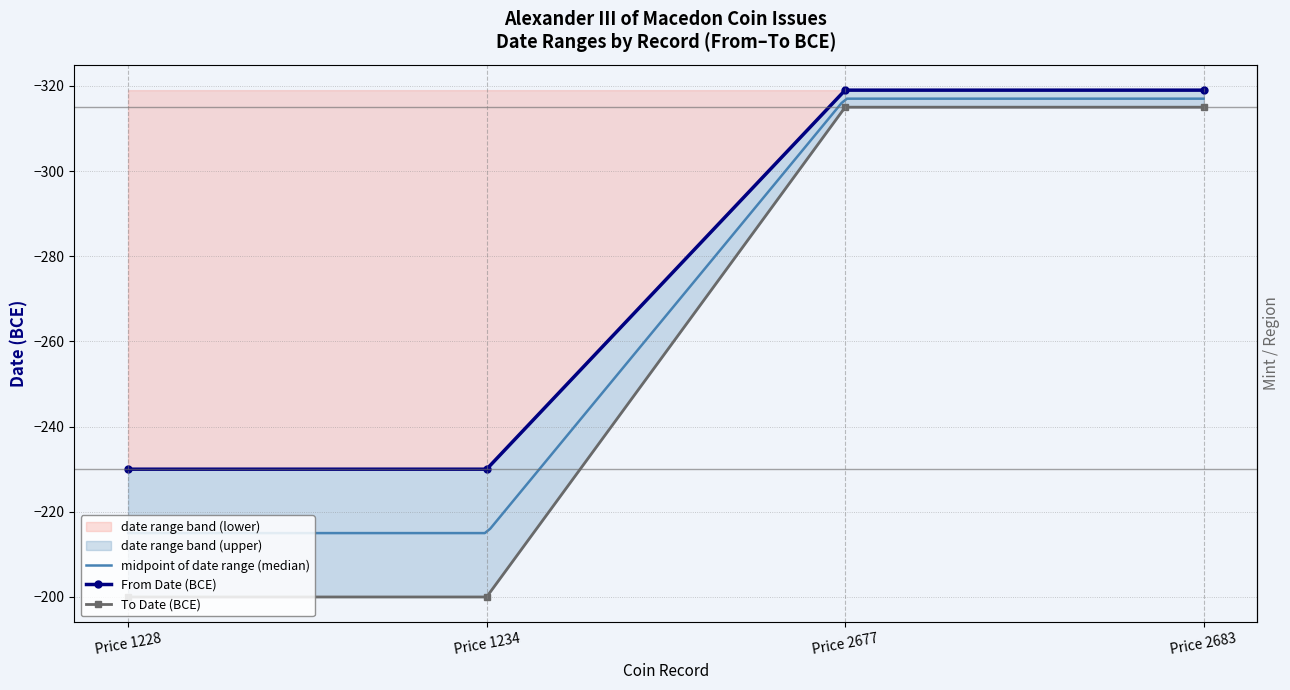

How many To Date values are between -315 and -200?

4